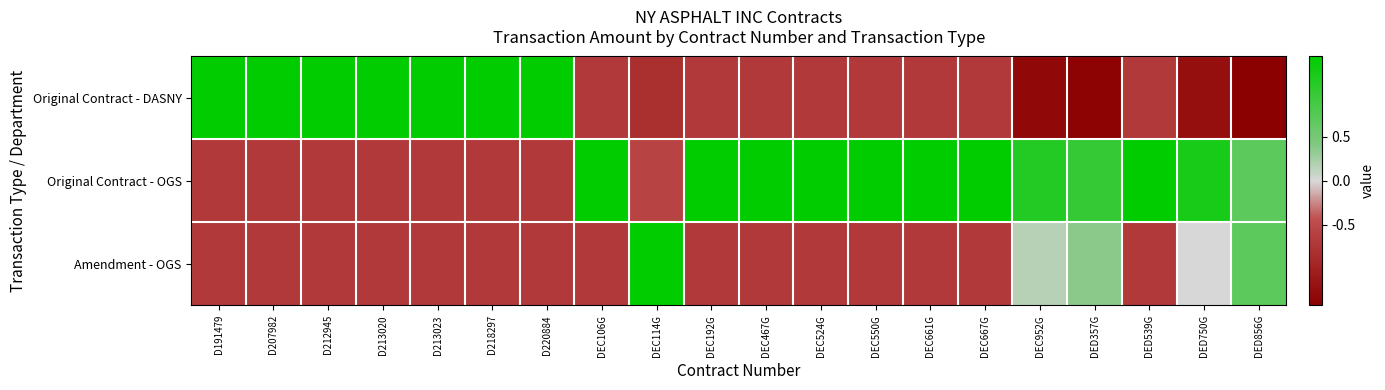

What is the difference between the highest and lowest values at DED750G?

2.4